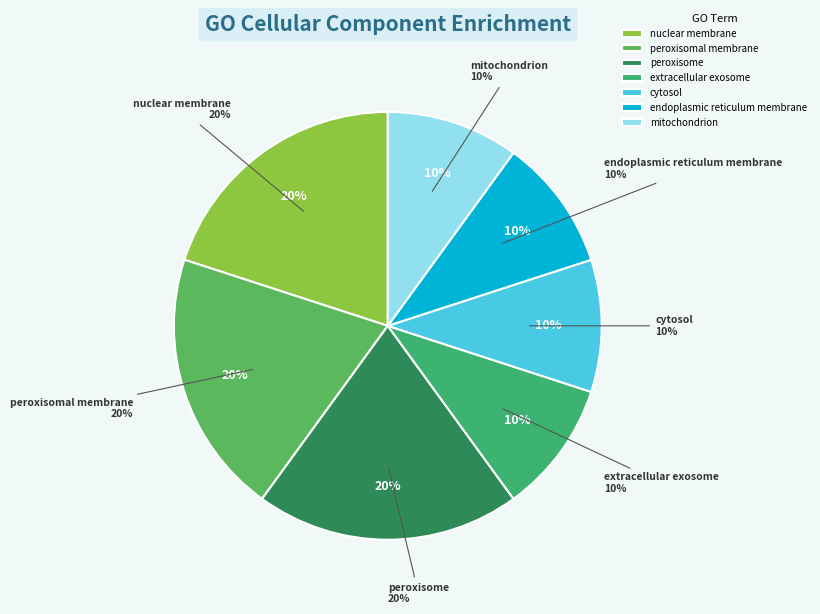

Is there any slice that represents more than half of the pie?

No